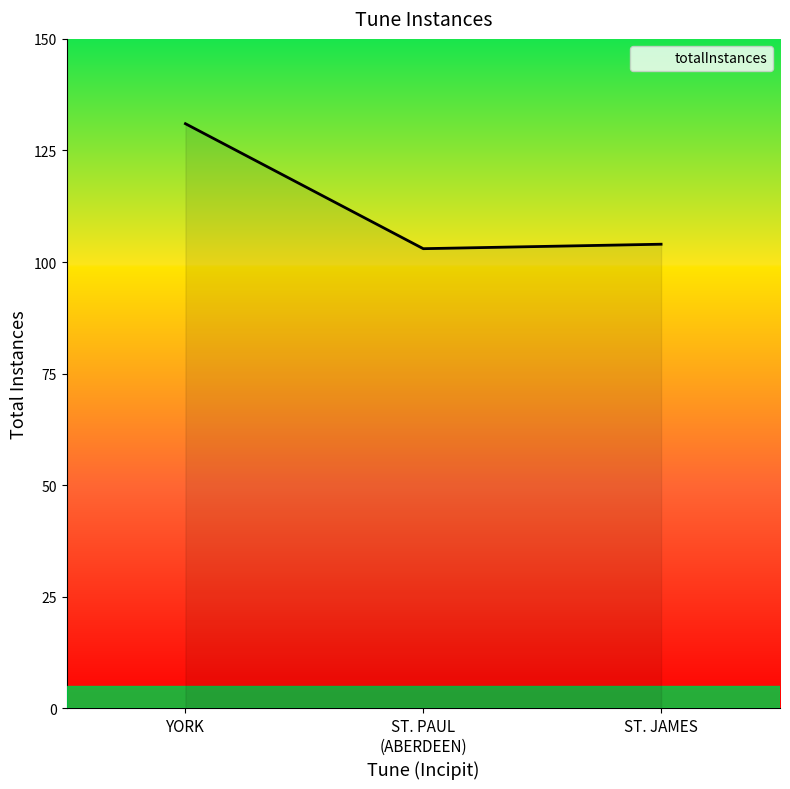

What is the sum of all values?

338